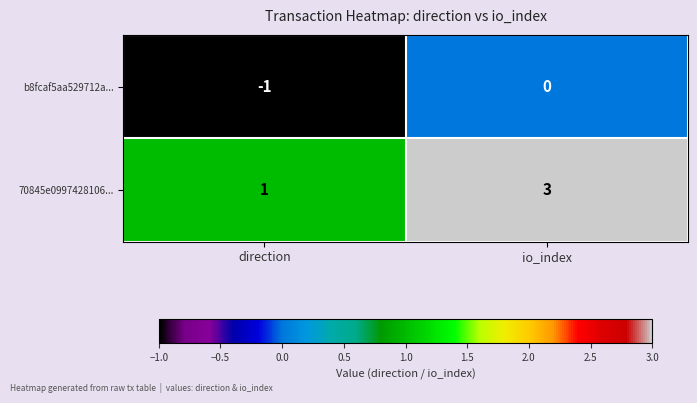

List the series in order of their overall mean, lowest first.

b8fcaf5aa529712a..., 70845e0997428106...